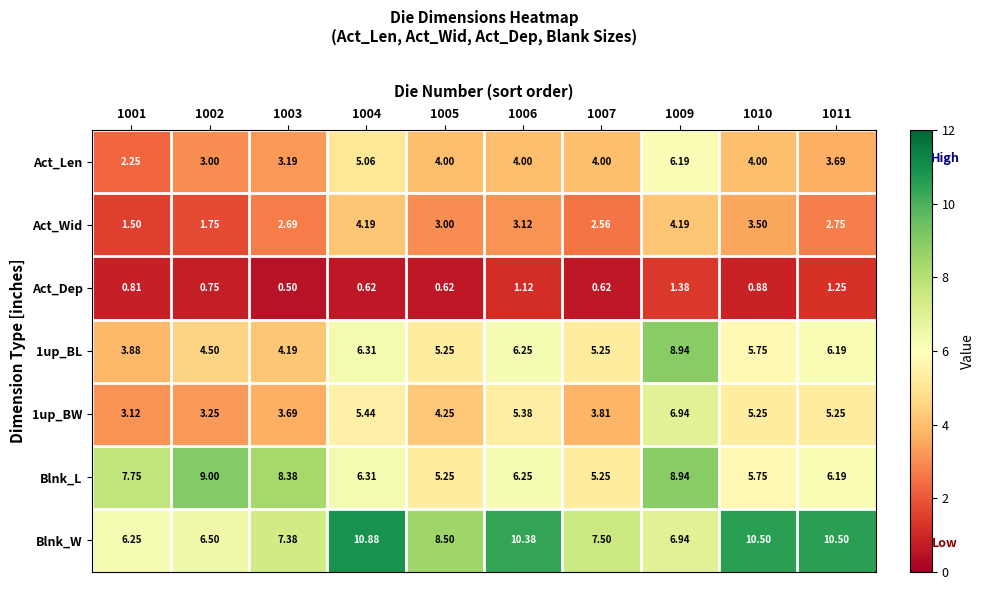

Which series has the largest total across all categories?

Blnk_W